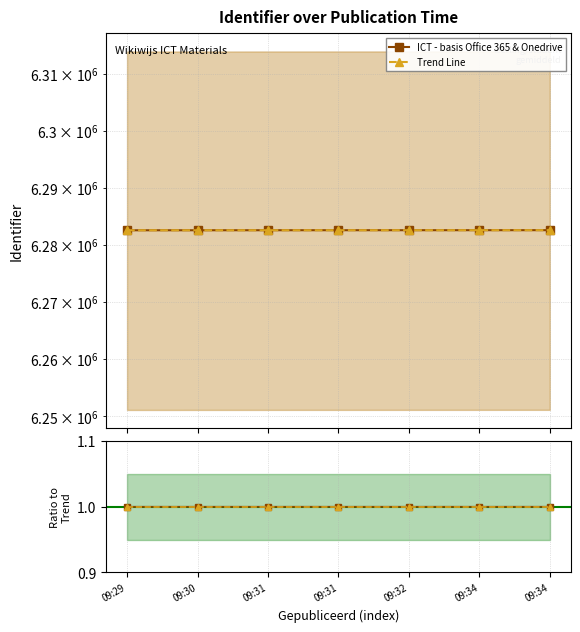

Reading left to right, what are all the values shown in this chart?

ICT - basis Office 365 & Onedrive: 09:29=6282534.0	09:30=6282537.0	09:31=6282543.0	09:31=6282545.0	09:32=6282547.0	09:34=6282550.0	09:34=6282552.0
Trend Line: 09:29=6282534.0	09:30=6282536.0	09:31=6282540.0	09:31=6282543.0	09:32=6282546.0	09:34=6282549.0	09:34=6282552.0
ICT / Trend: 09:29=1.0	09:30=1.0	09:31=1.0	09:31=1.0	09:32=1.0	09:34=1.0	09:34=1.0
Trend / Trend: 09:29=1.0	09:30=1.0	09:31=1.0	09:31=1.0	09:32=1.0	09:34=1.0	09:34=1.0